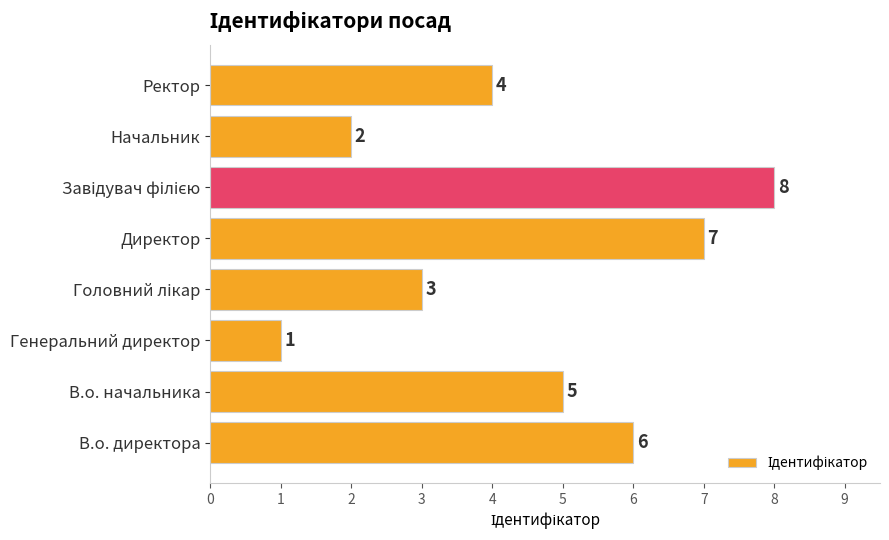

How many data points are less than 5?

4